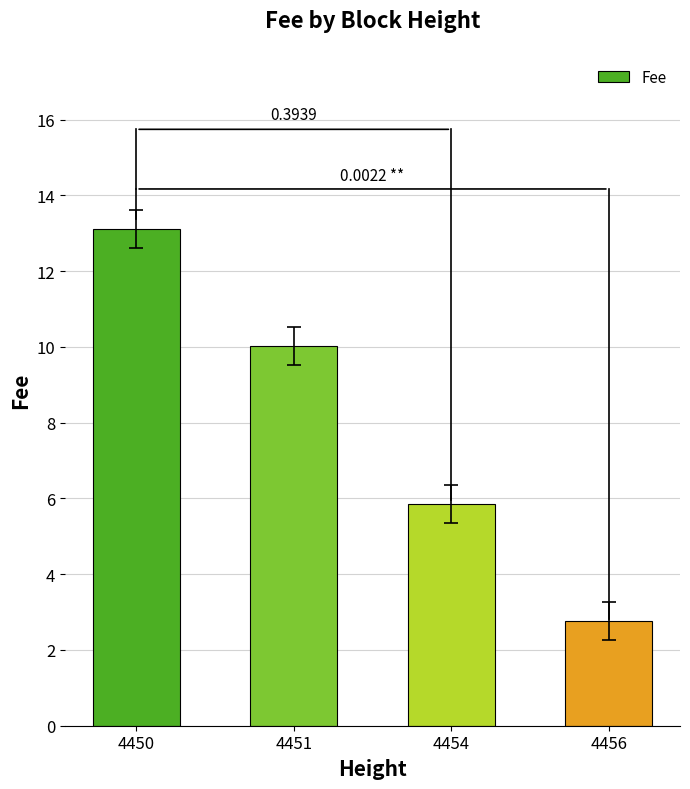

The chart shows a value of 2.8 at 4456. True or false?

True